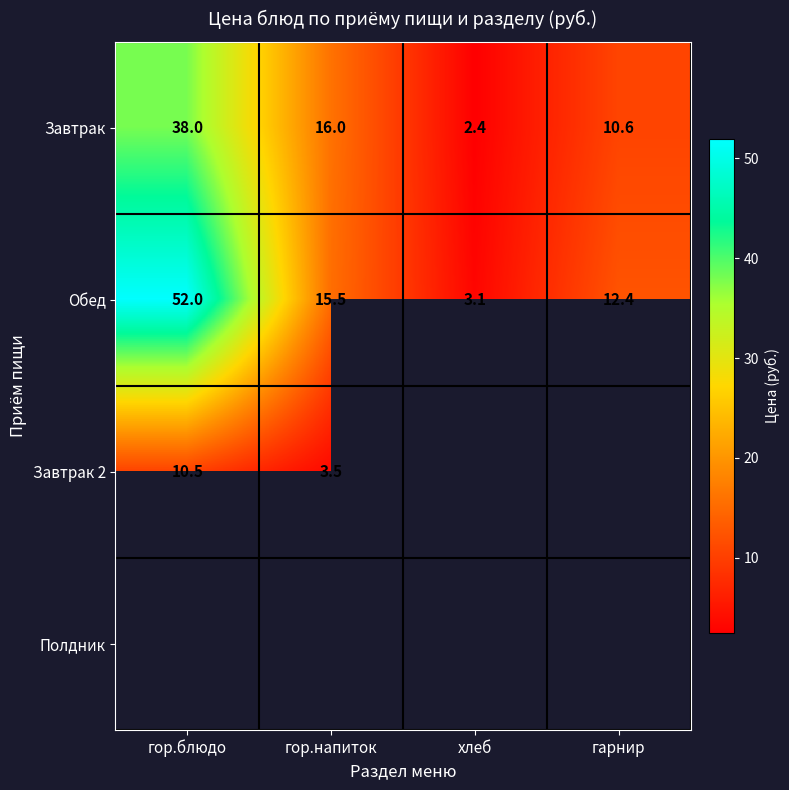

List the labels in order of Обед value, largest first.

гор.блюдо, гор.напиток, гарнир, хлеб